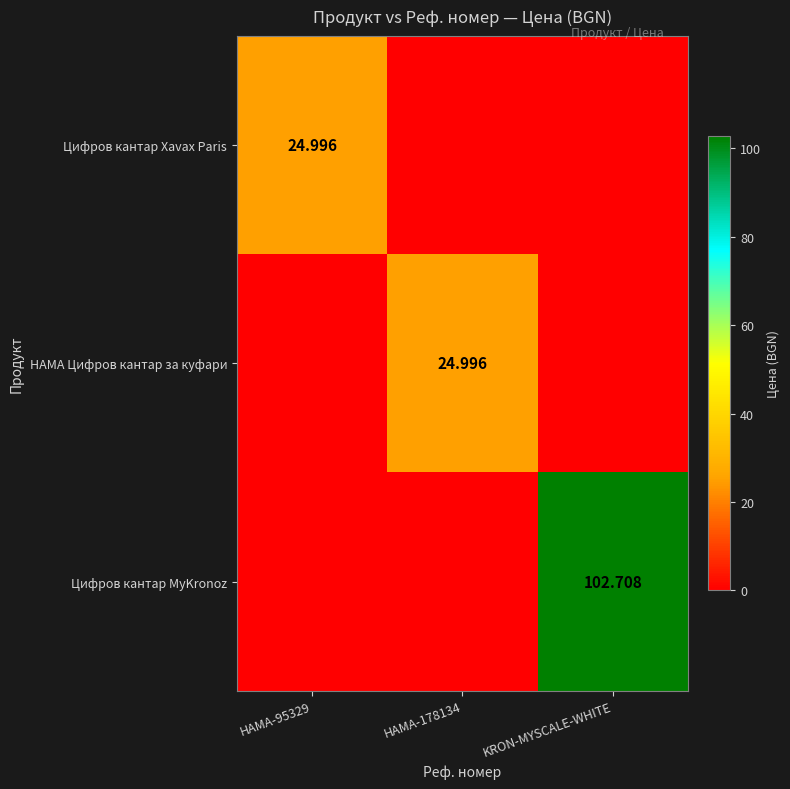

True or false: Цифров кантар Xavax Paris has a value of 0.0 at HAMA-178134.

True